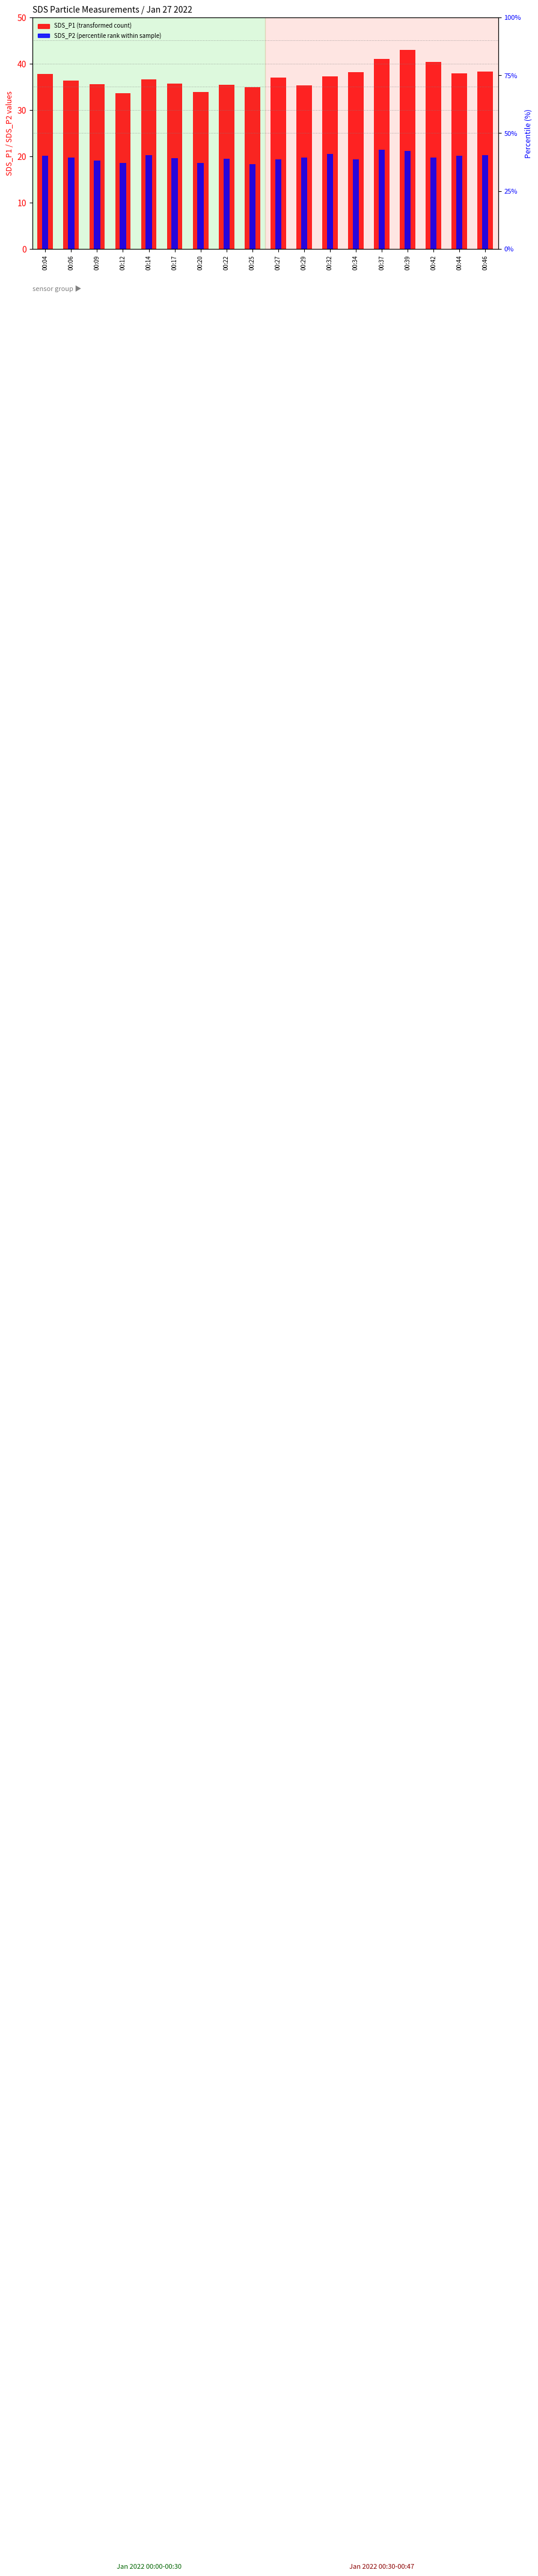

Reading left to right, list all the values displayed in this chart.

SDS_P1 (transformed count): 37.7	36.4	35.6	33.6	36.6	35.8	33.9	35.4	35.0	37.1	35.3	37.3	38.2	41.0	42.9	40.3	37.9	38.4
SDS_P2 (percentile rank within sample): 20.1	19.7	19.1	18.6	20.2	19.6	18.6	19.5	18.3	19.3	19.7	20.5	19.3	21.4	21.2	19.7	20.1	20.3